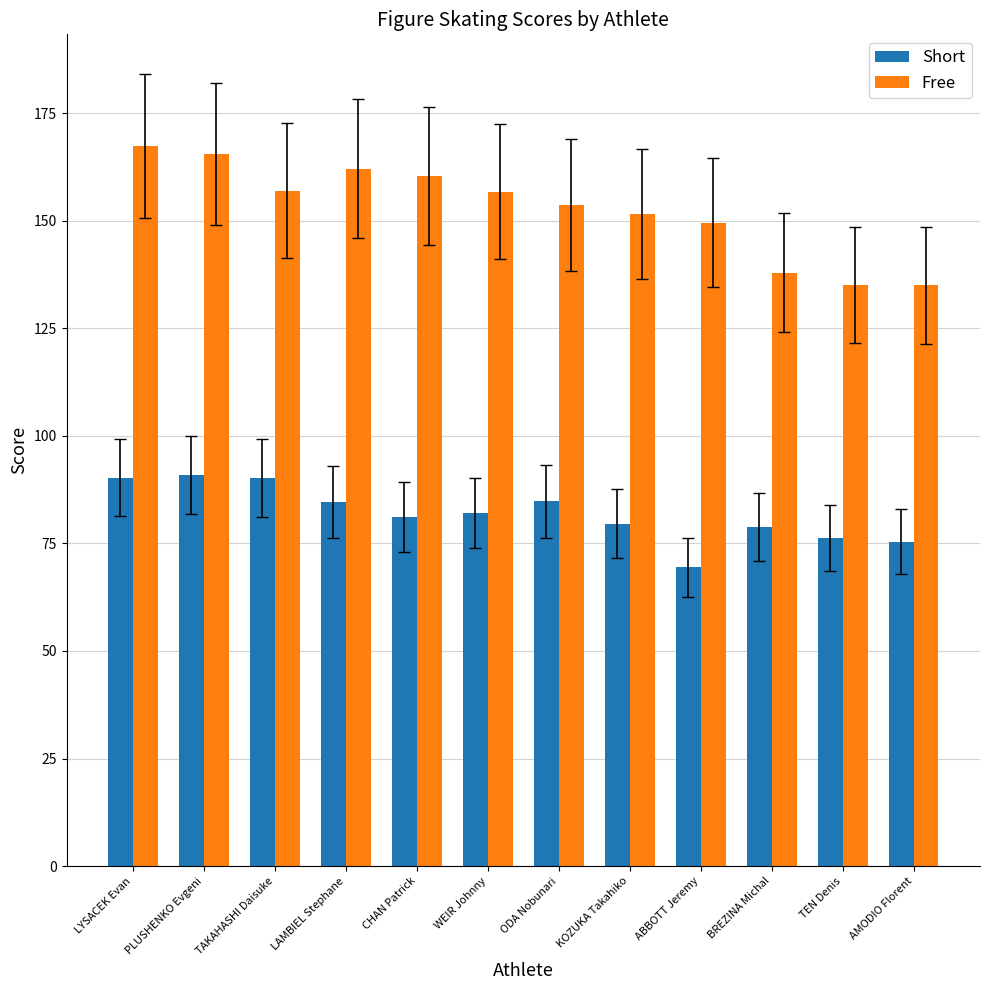

How many data points in Short are less than 82?

6